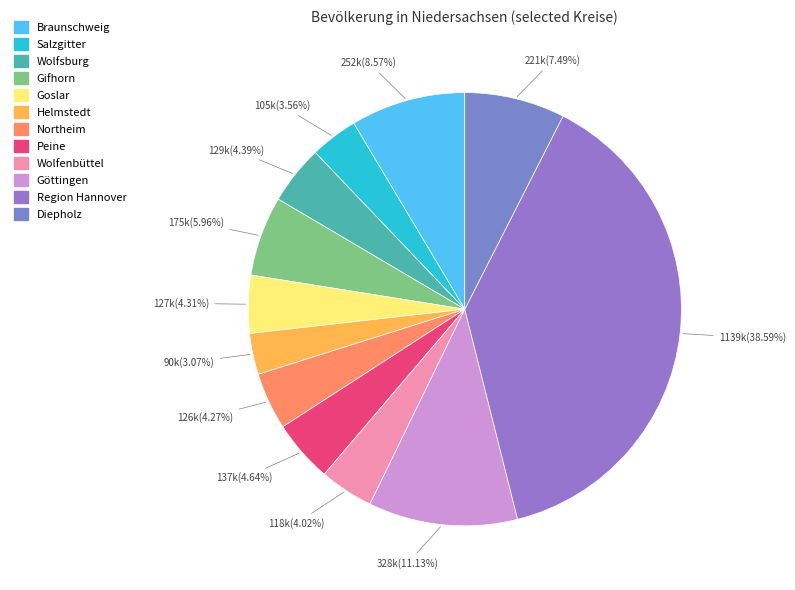

To the nearest percent, what percentage of the pie is Diepholz?

7%